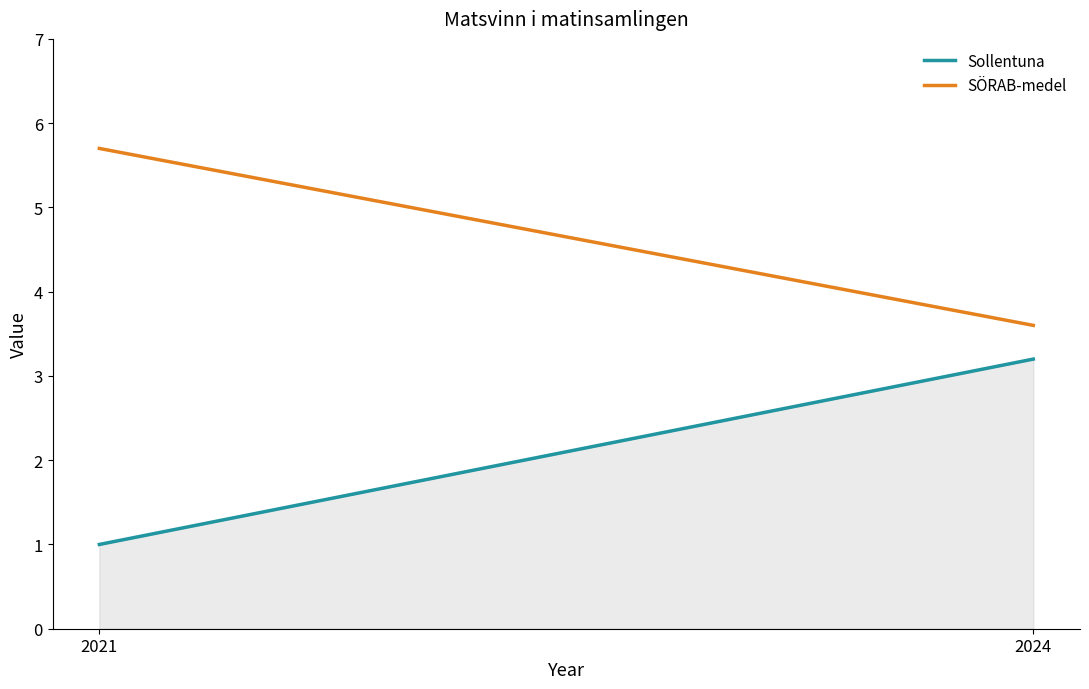

What is the difference between the highest and lowest values at 2024?

0.4